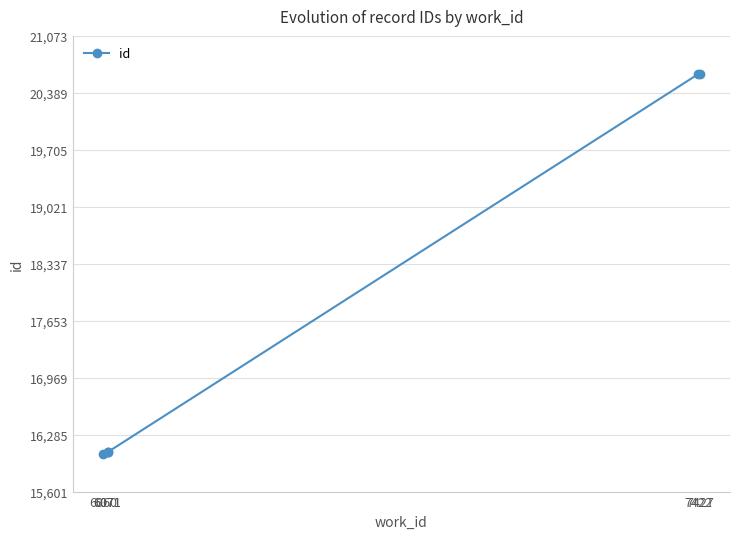

How many data points are above 16074?

2